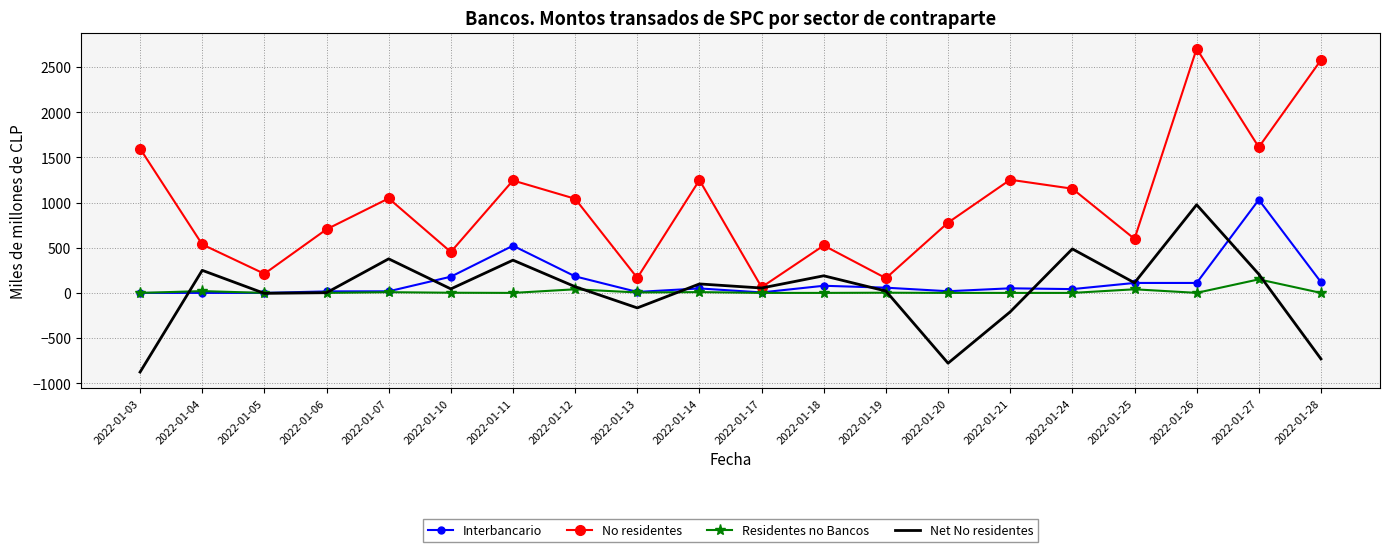

What is the sum of the Residentes no Bancos values at 2022-01-11 and 2022-01-19?

2.2